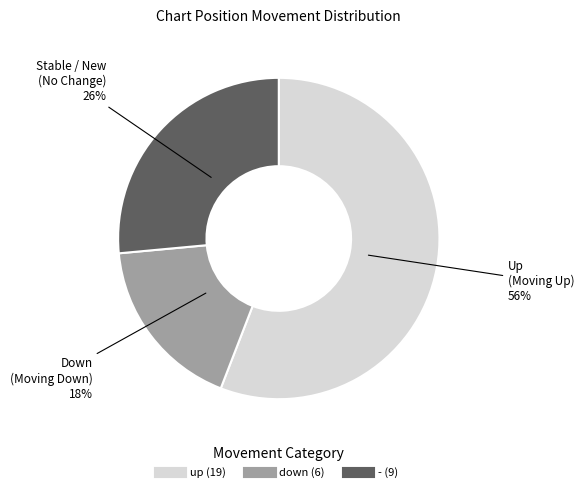

How many slices are in this pie chart?

3